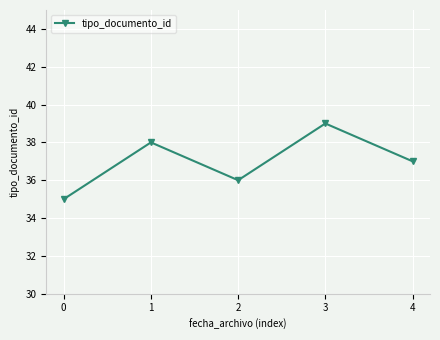

Reading right to left, what are all the values shown in this chart?

37	39	36	38	35